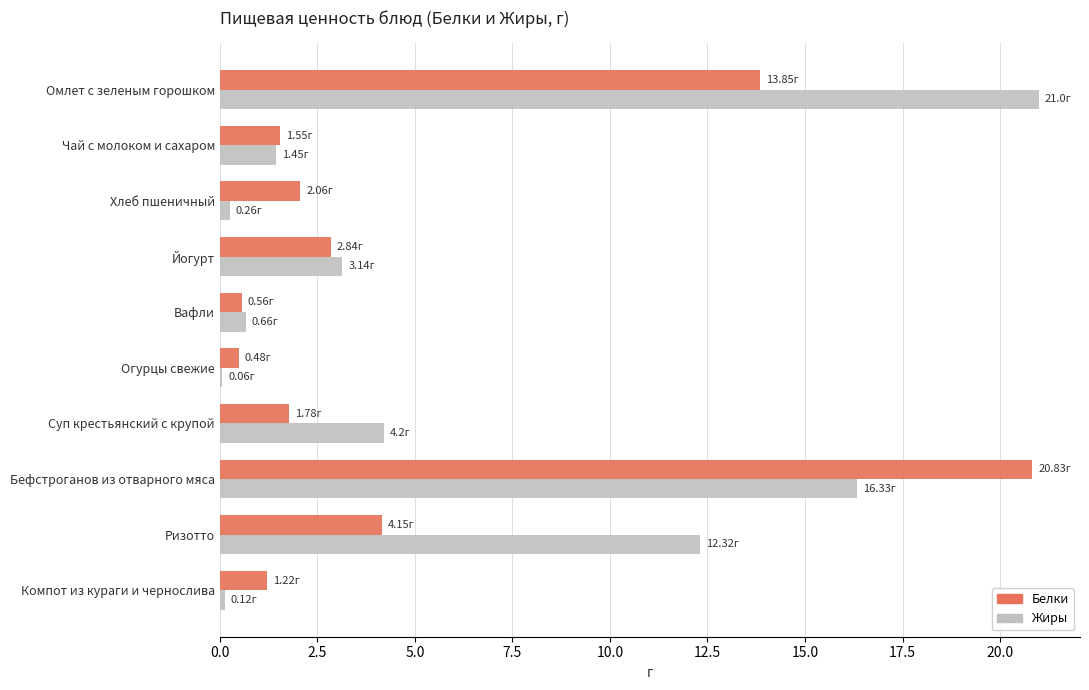

How many distinct data groups are displayed?

2